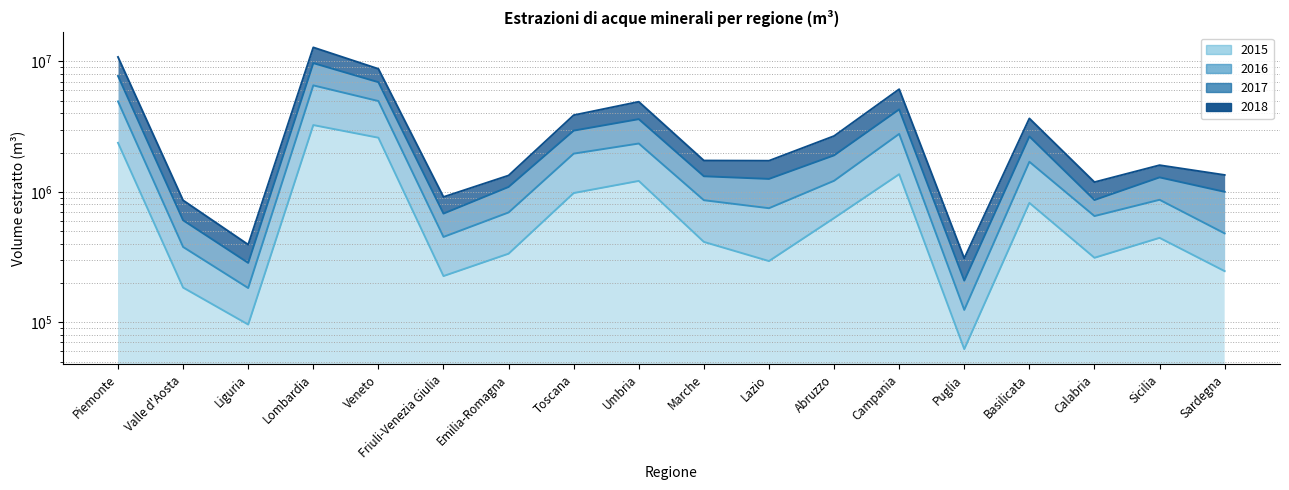

True or false: 2016 has a value of 4383426.4 at Toscana.

False